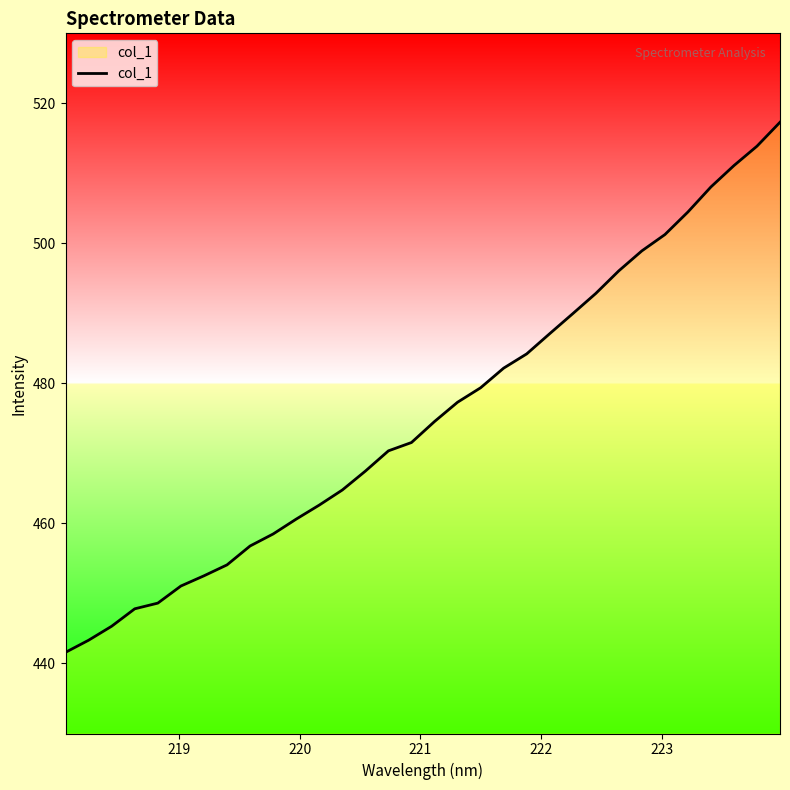

How many series are shown in this chart?

1